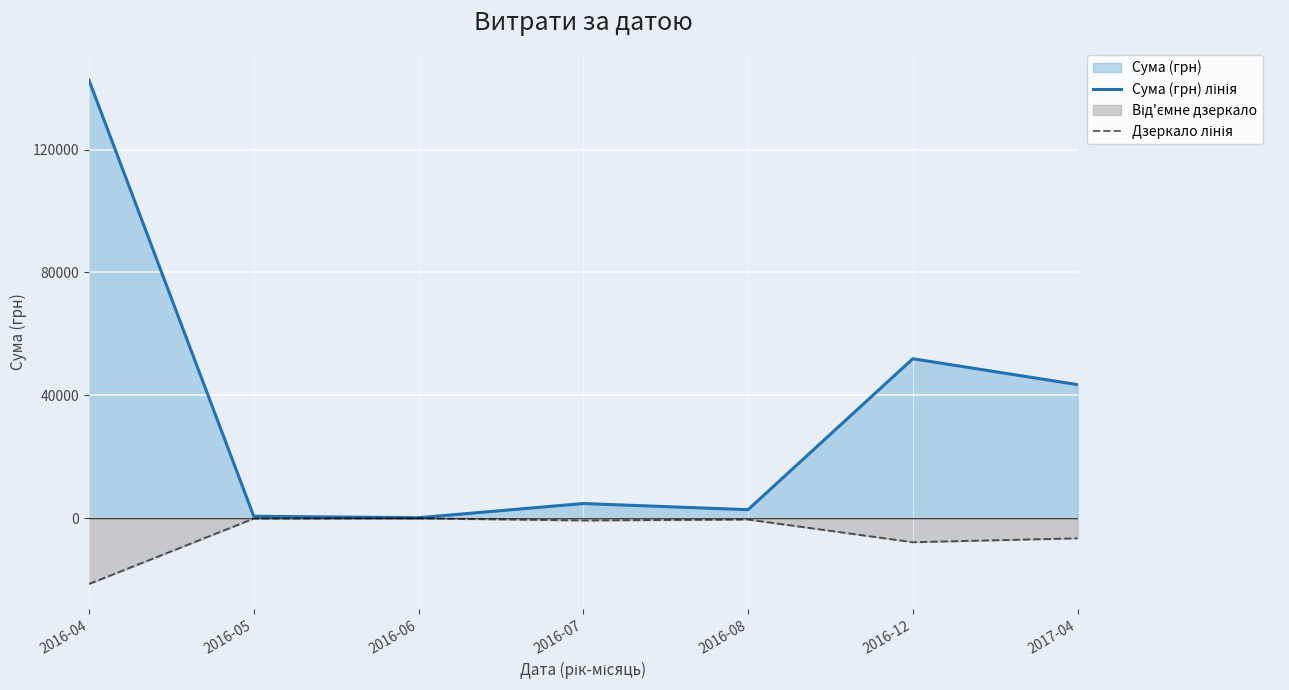

What is the value of the Дзеркало лінія point at the 7th from the left?

-6523.9